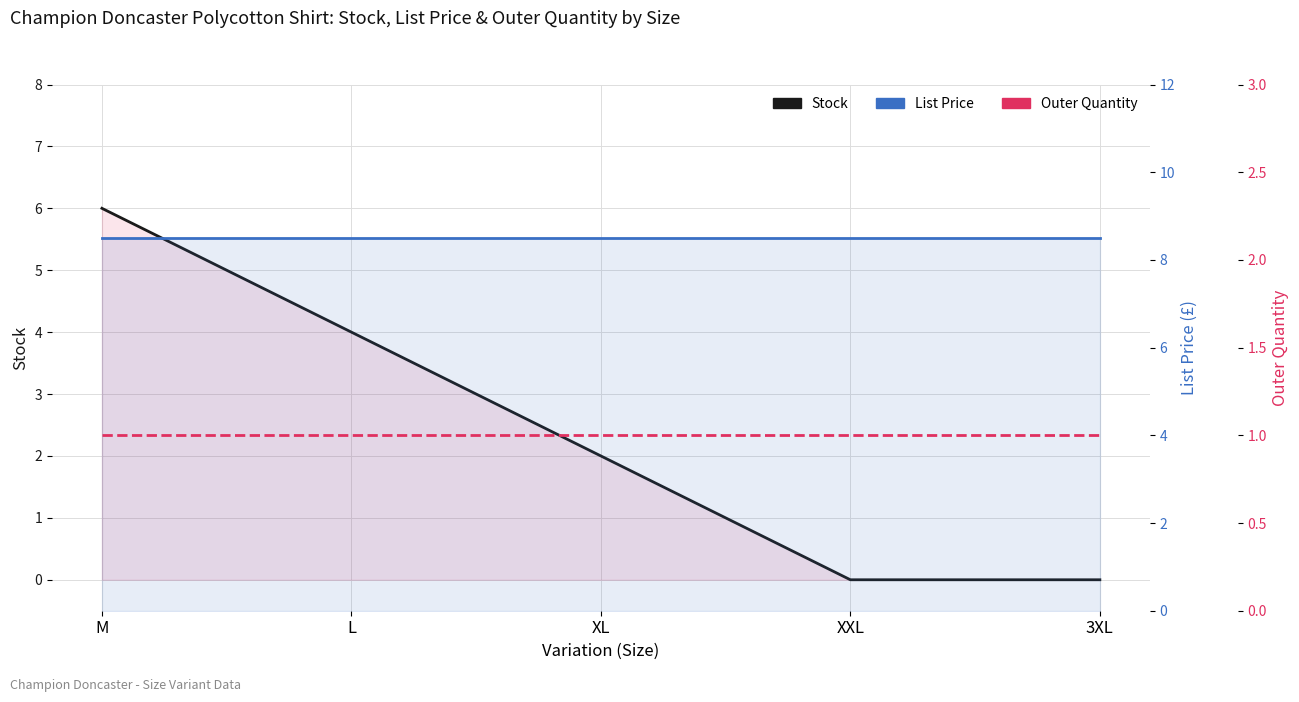

What is the difference between the highest and lowest values at 3XL?

8.5